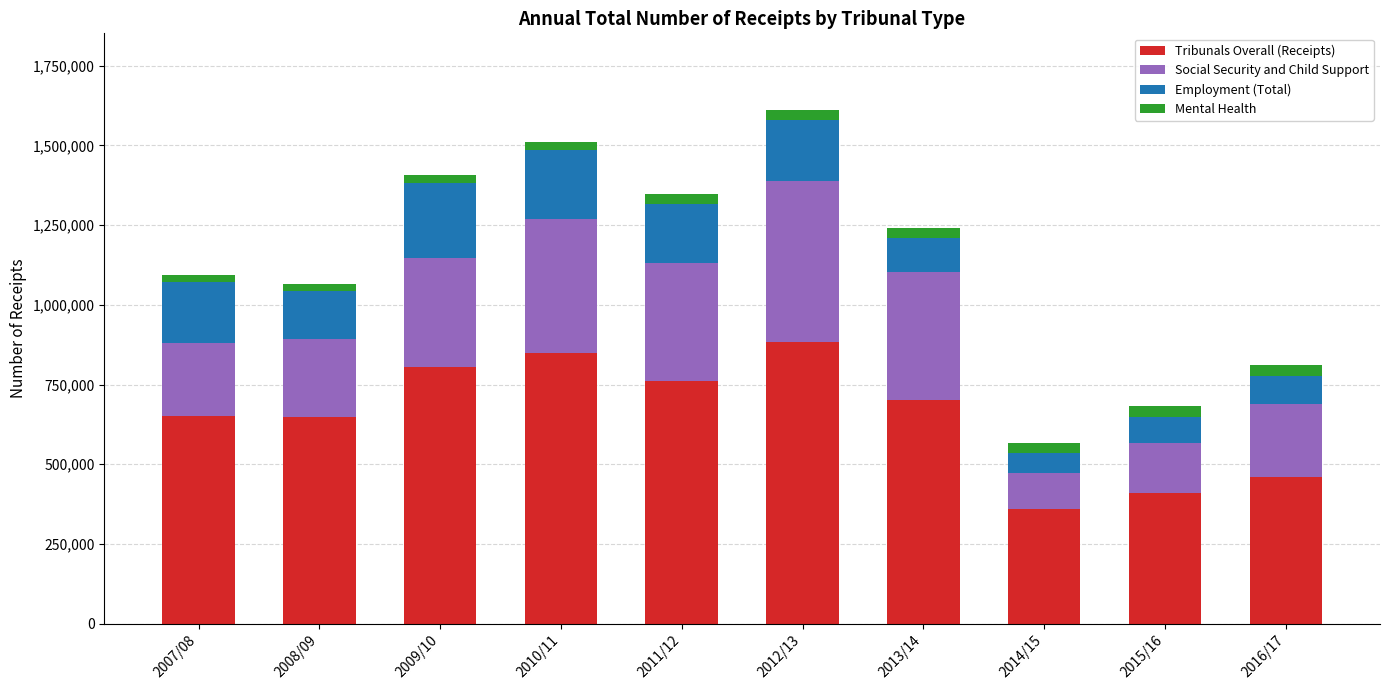

At which label is Tribunals Overall (Receipts) closest to 621623?

2008/09